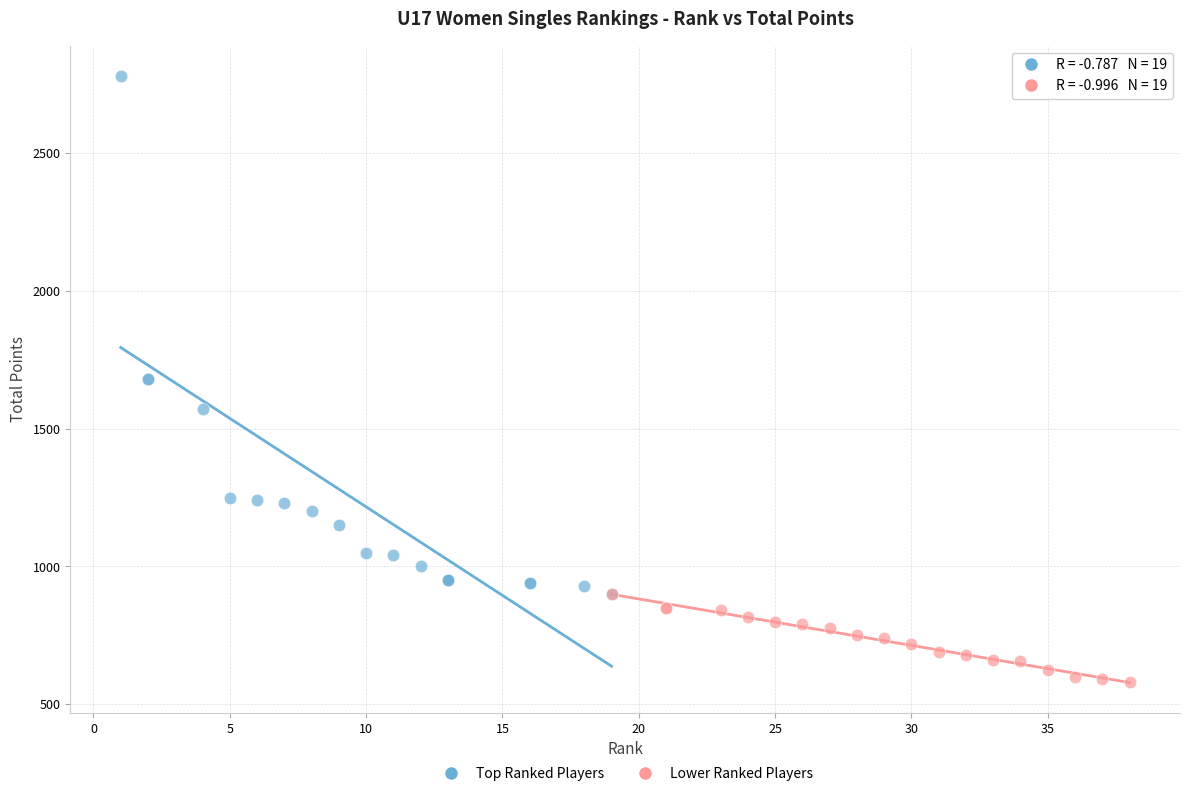

Which series contains the lowest Y value?

Lower Ranked Players